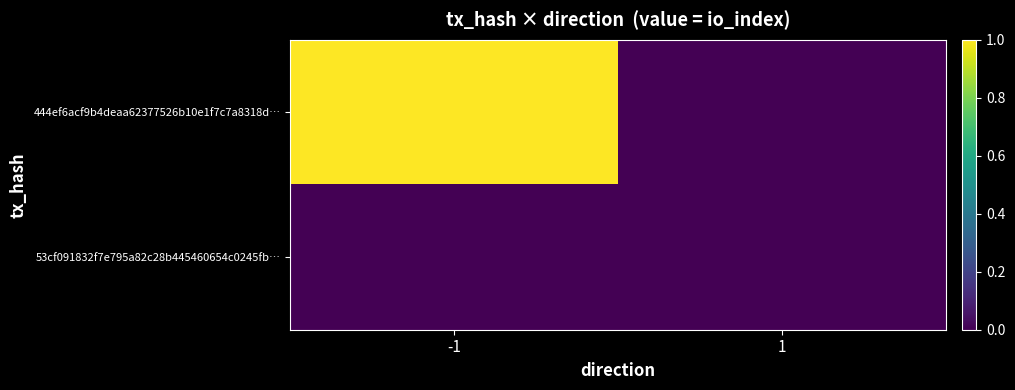

Which series has the largest total across all categories?

444ef6acf9b4deaa62377526b10e1f7c7a8318d…